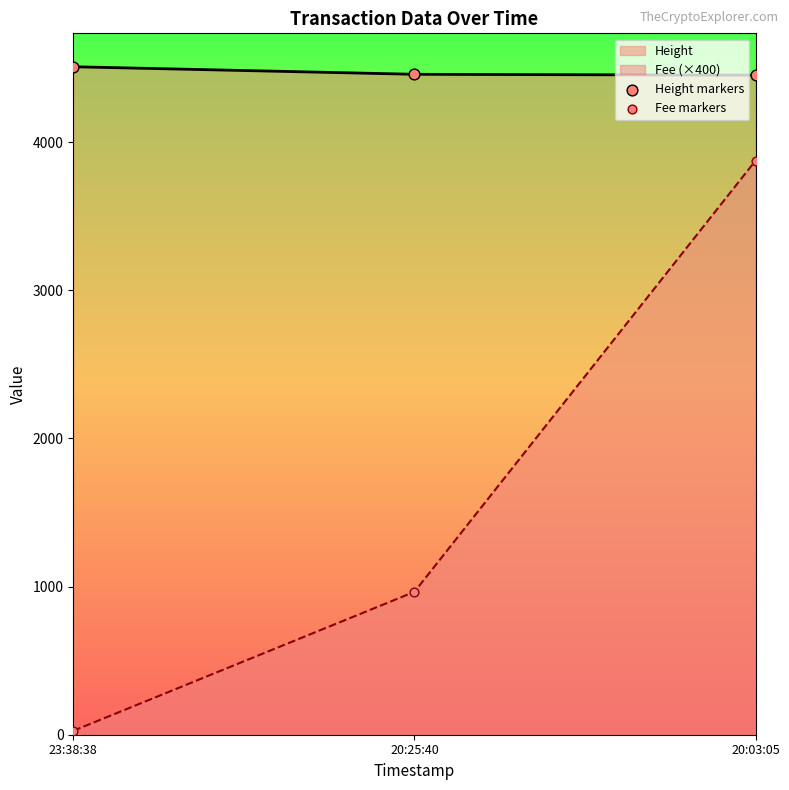

Which series contains the highest Y value?

Height markers